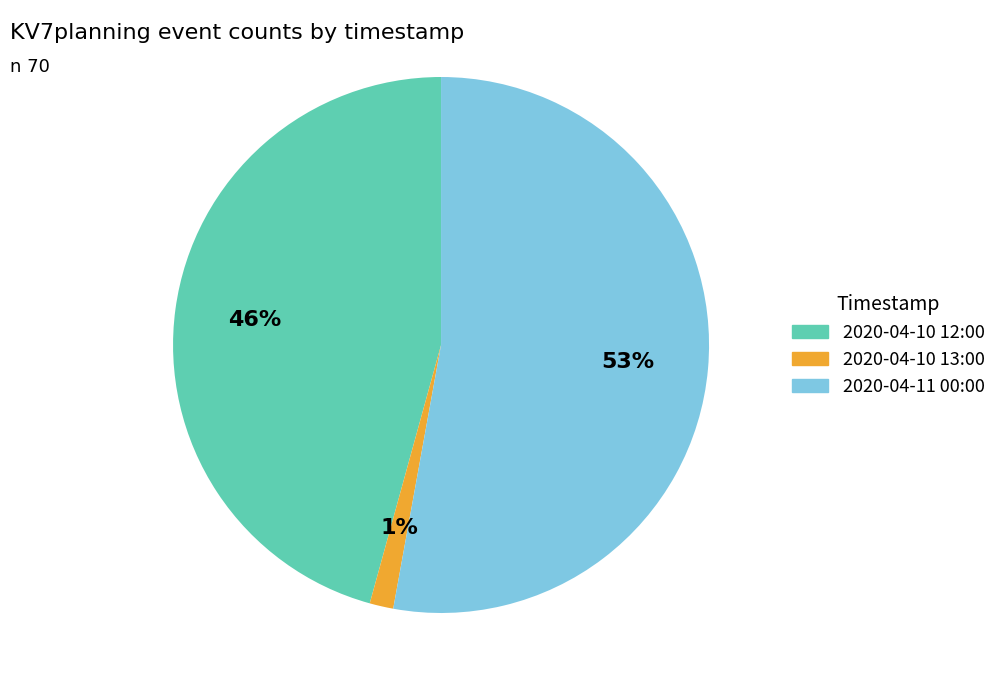

How many slices are in this pie chart?

3